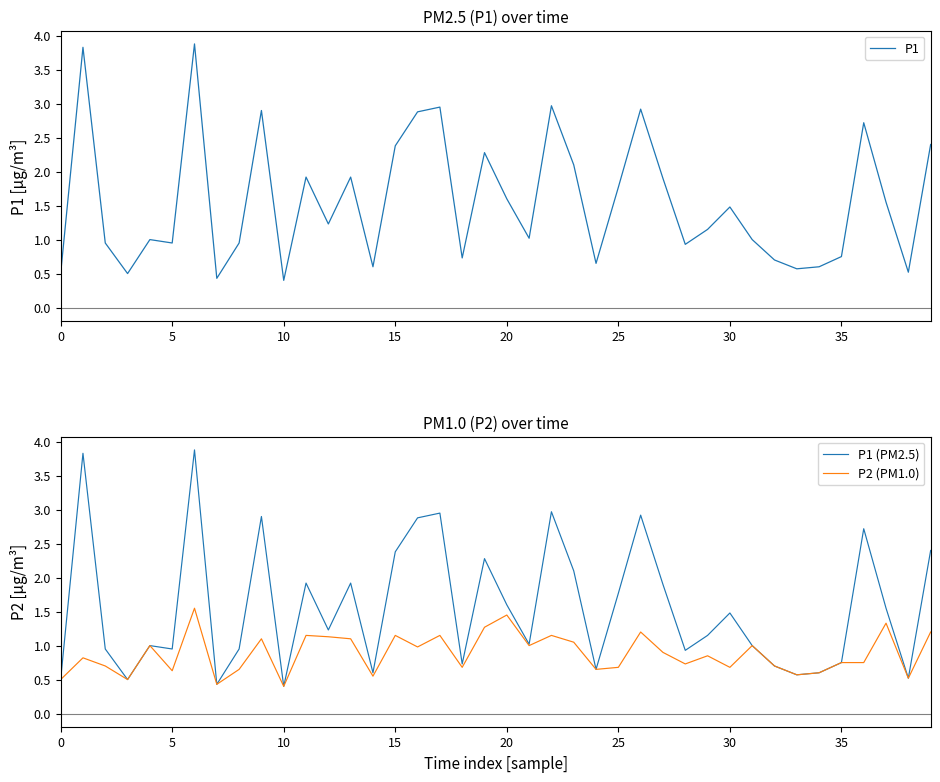

What is the maximum value for P1?

3.9